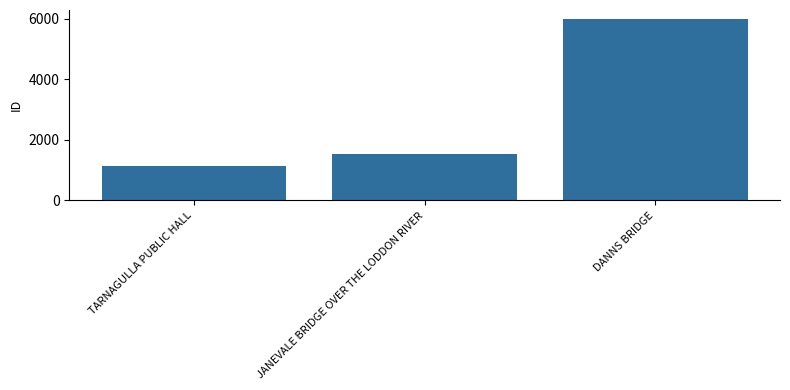

What is the sum of all values?

8671